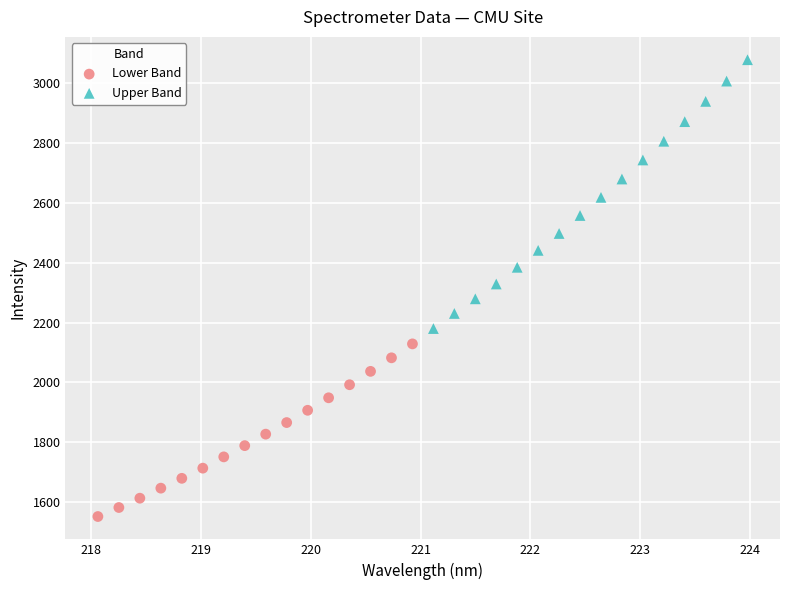

Which series reaches the maximum Y coordinate?

Upper Band